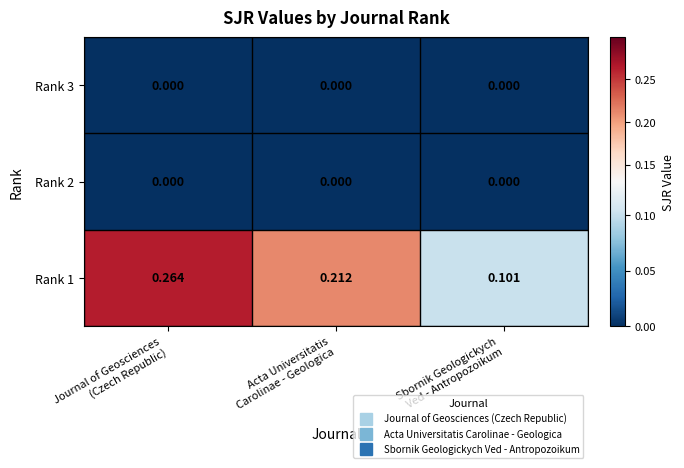

How many series are shown in this chart?

3